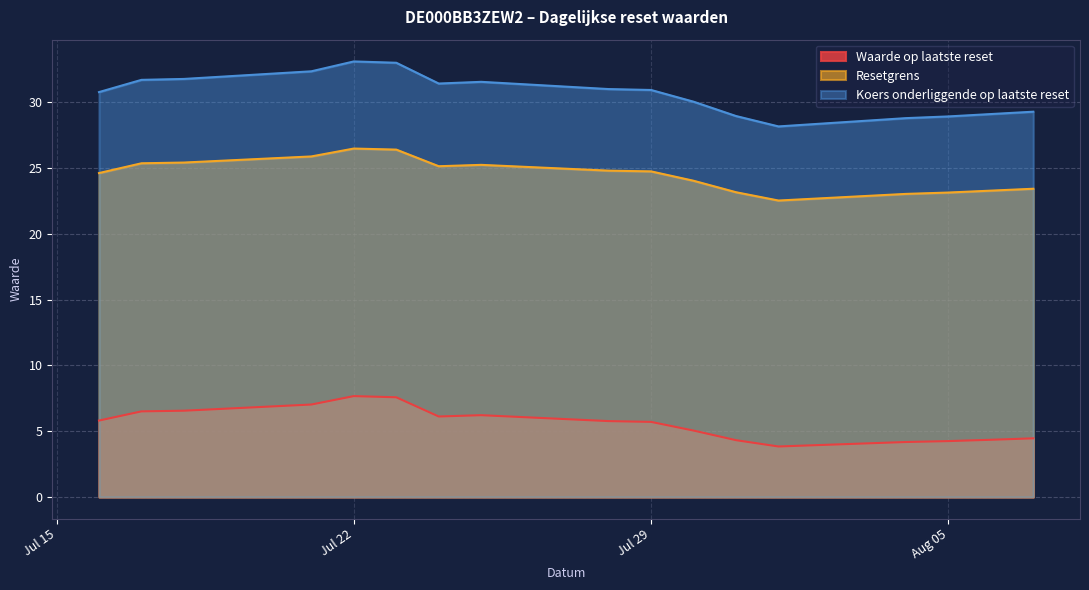

The Resetgrens series shows 45.9 at 2025-07-21. True or false?

False